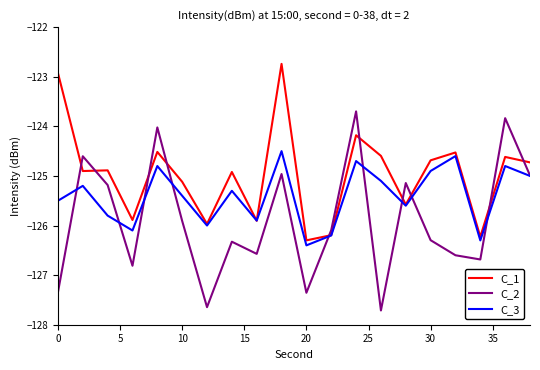

Which series has the largest total across all categories?

C_1